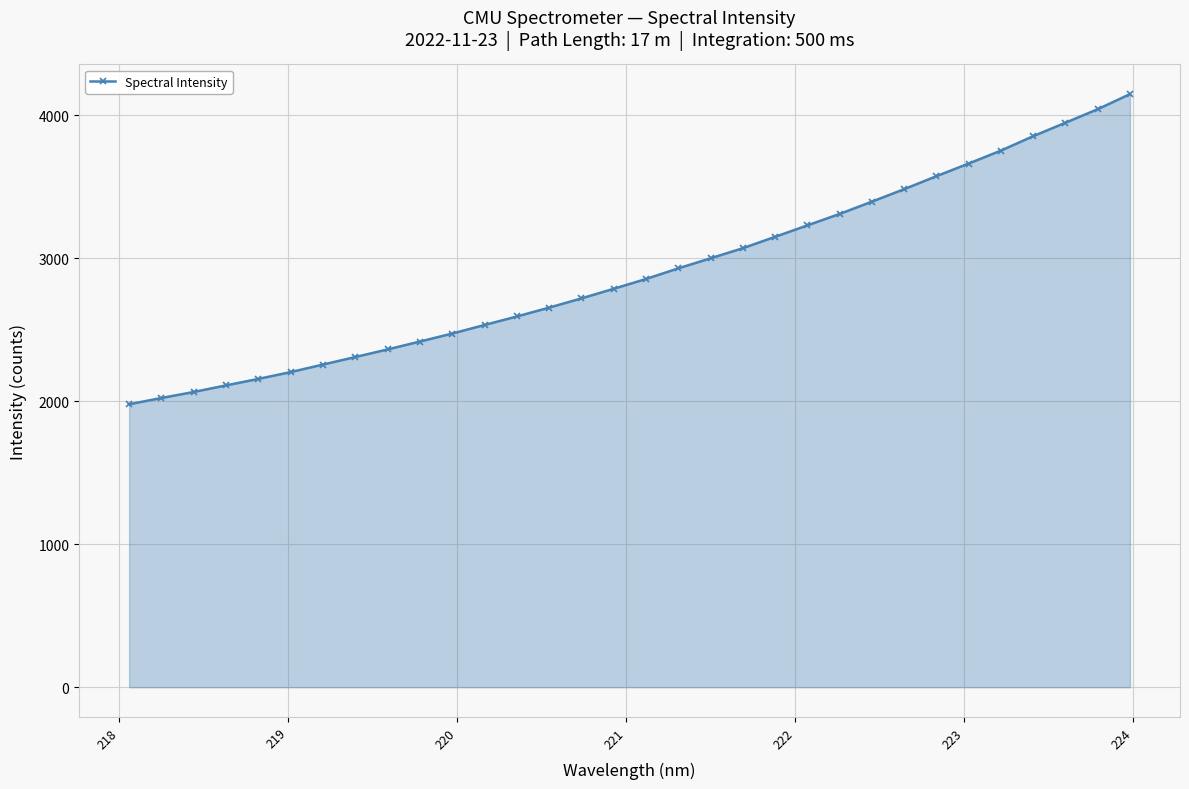

What is the value of the 16th point from the left?

2787.1